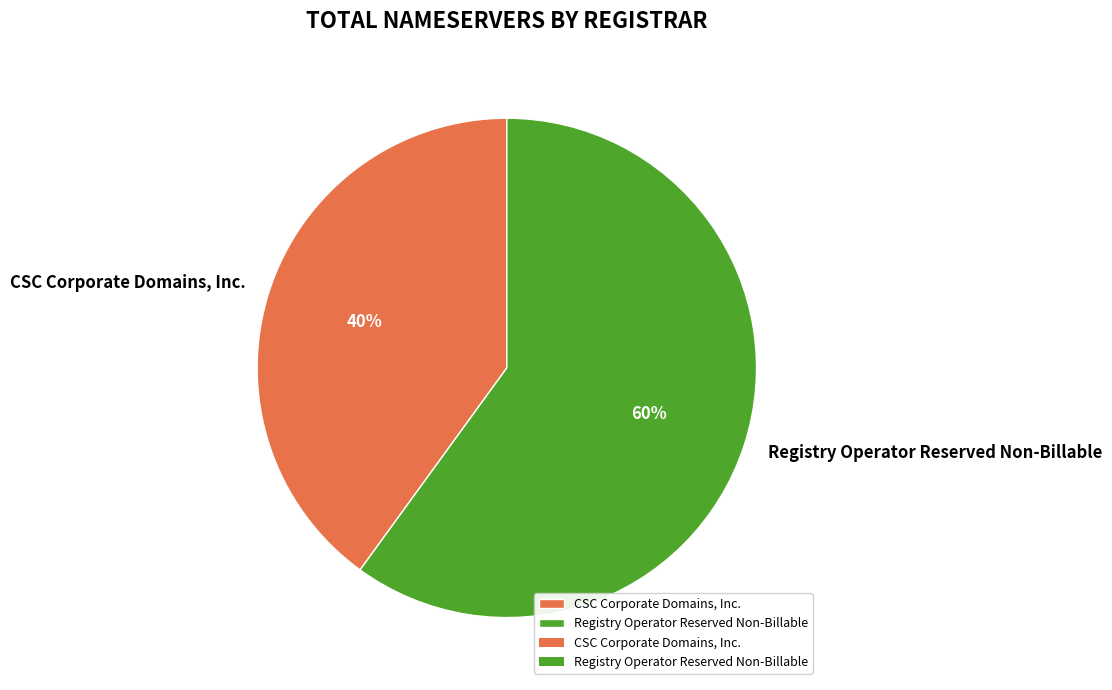

Rank the categories by value from highest to lowest.

Registry Operator Reserved Non-Billable, CSC Corporate Domains, Inc.